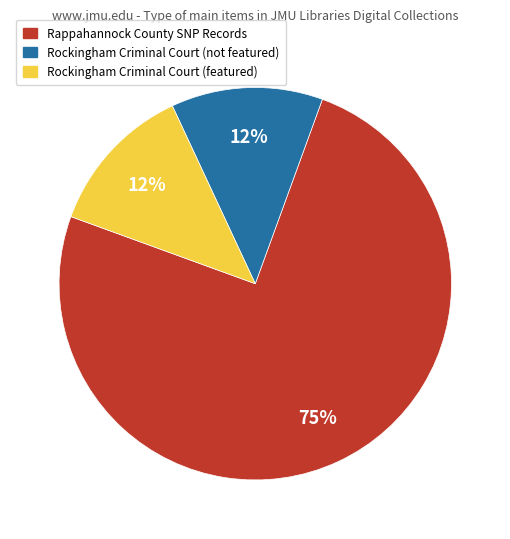

To the nearest percent, what is the average slice percentage?

33%